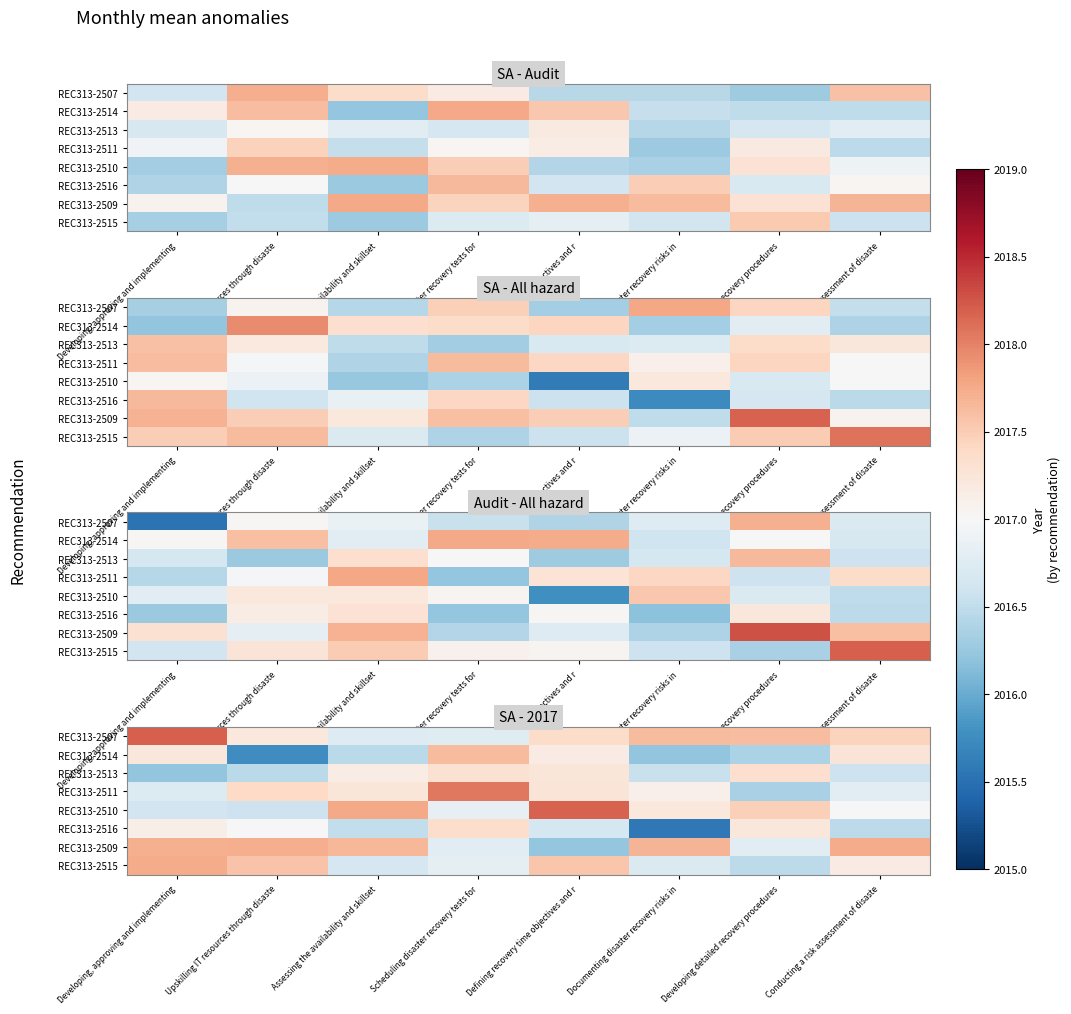

At which category does the chart reach its minimum across all series?

Documenting disaster recovery risks in